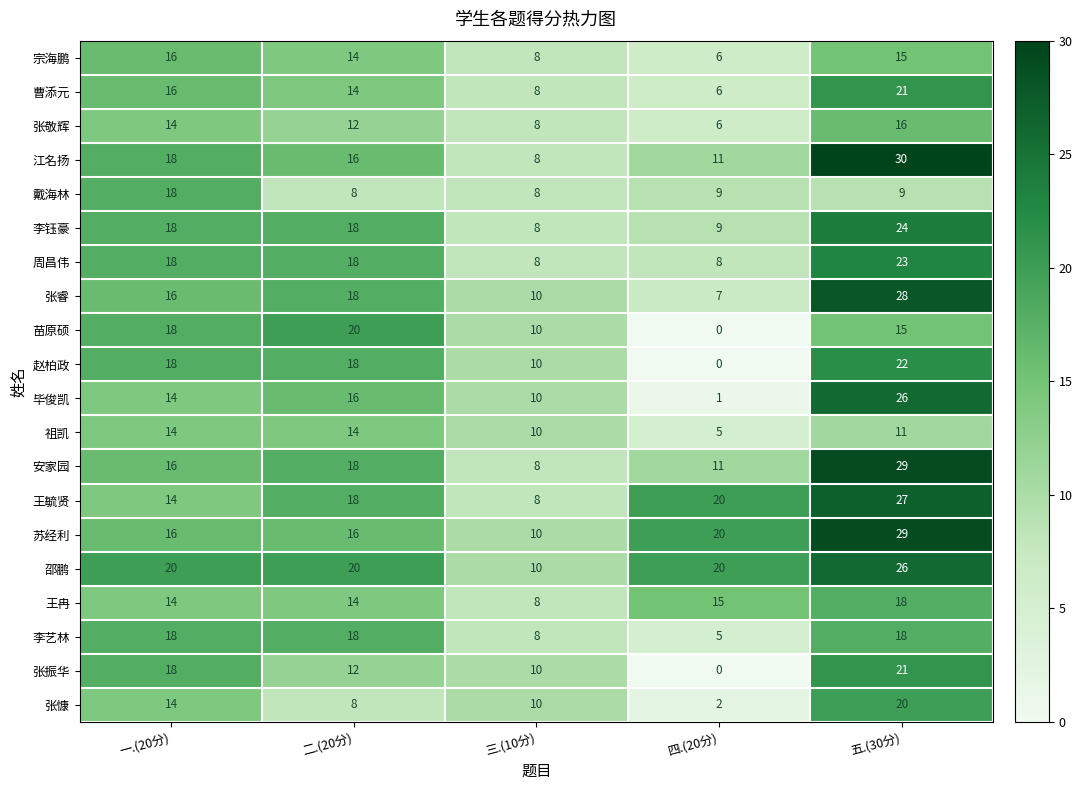

The value of 李钰豪 at 一.(20分) is 12. True or false?

False